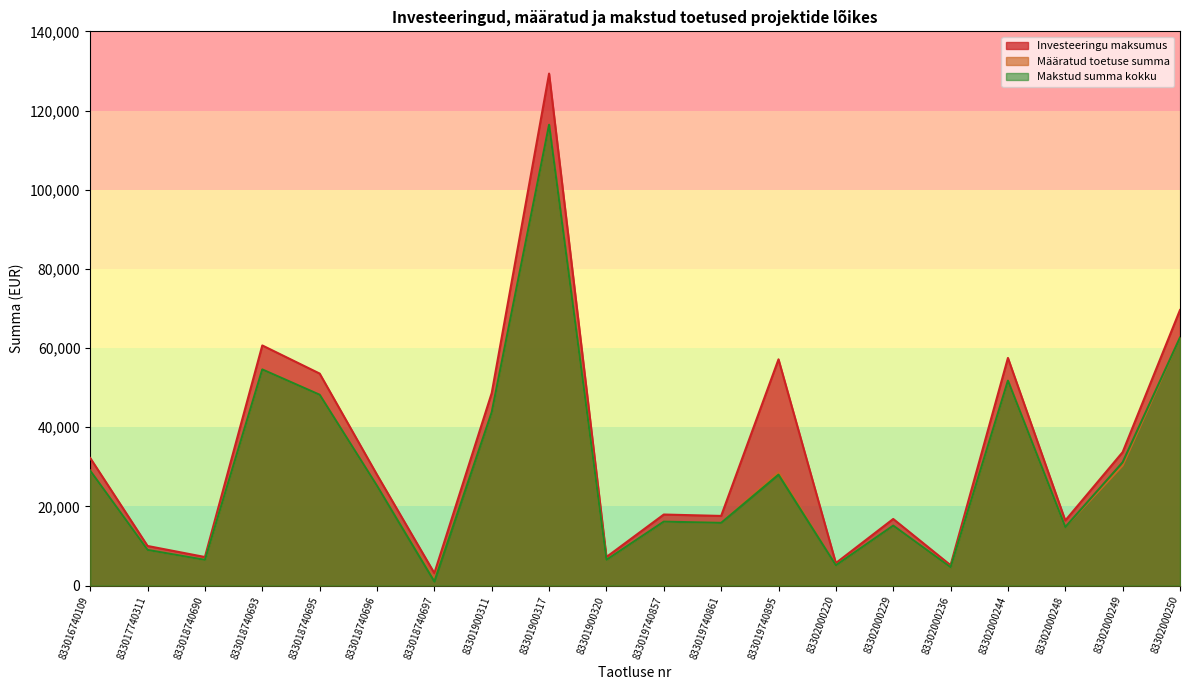

The value of Makstud summa kokku at 83301900311 is 43759.9. True or false?

True